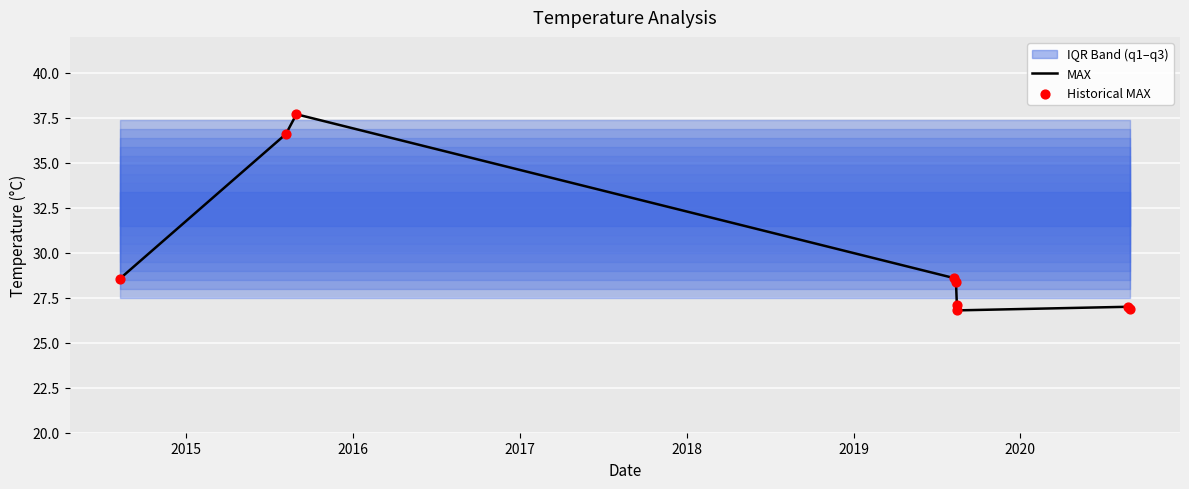

Which series reaches the maximum Y coordinate?

MAX